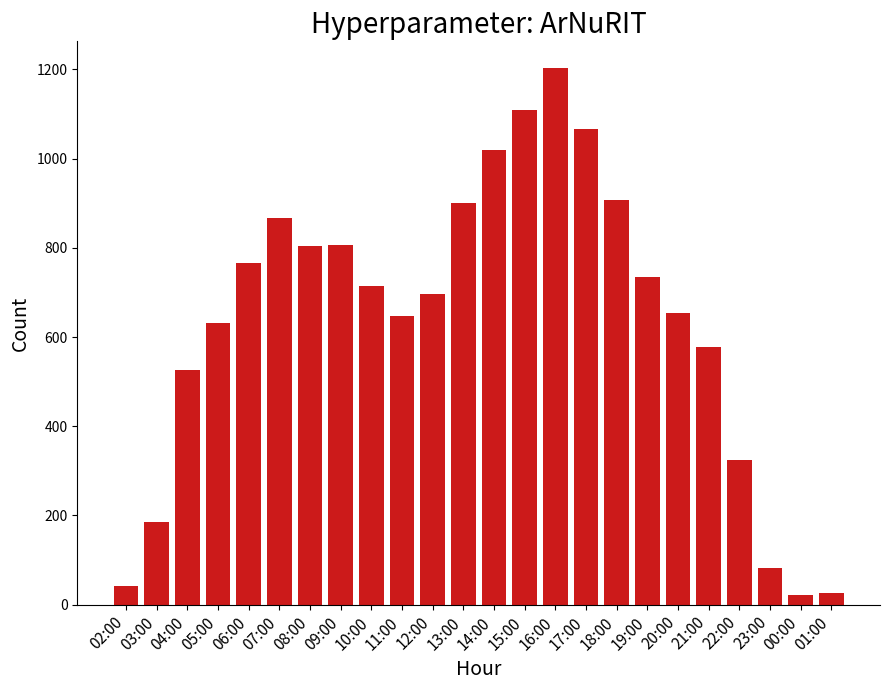

How many values are below 714?

12